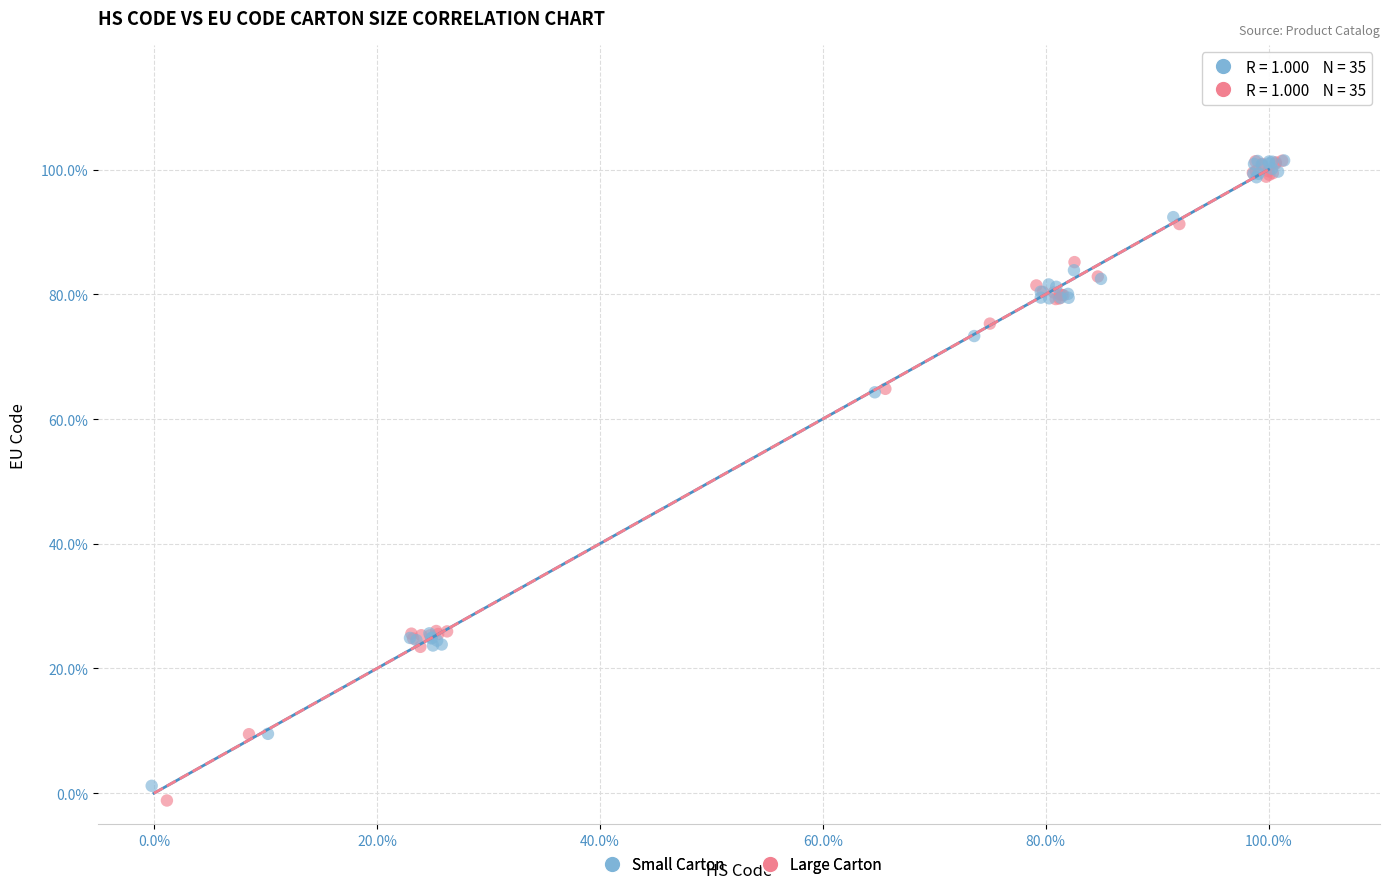

What are all the series names shown in the legend?

Small Carton, Large Carton